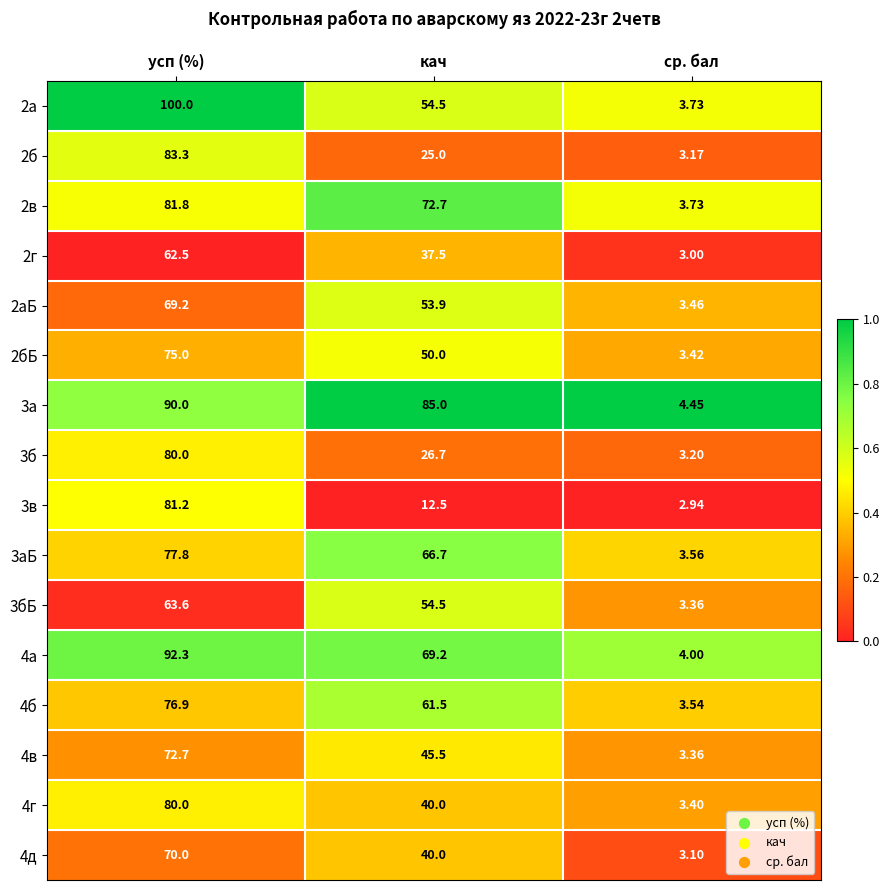

At which category does the chart reach its peak across all series?

усп (%)